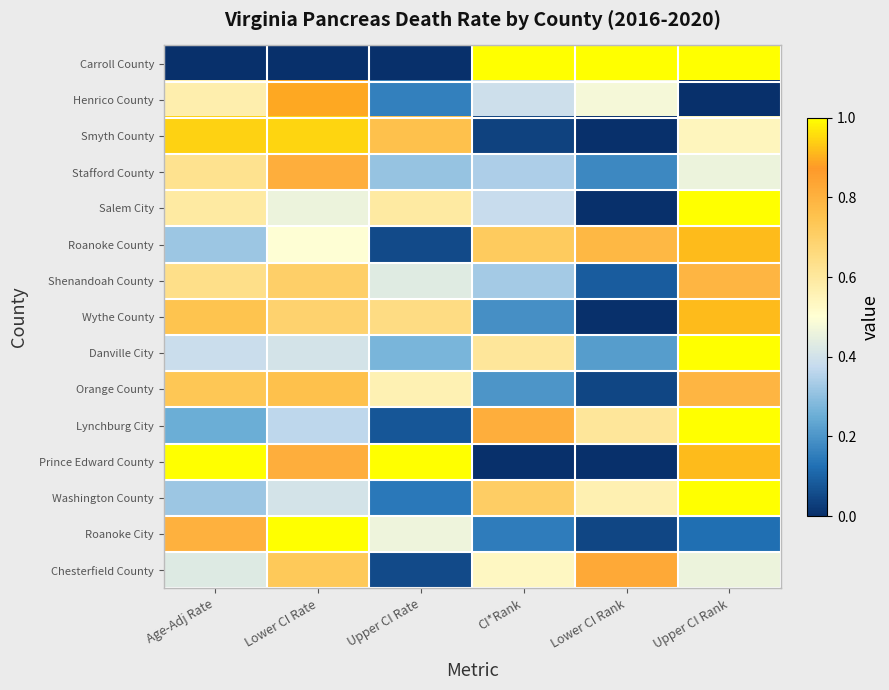

At Upper CI Rank, list the series in order from smallest to largest.

Henrico County, Roanoke City, Stafford County, Chesterfield County, Smyth County, Shenandoah County, Orange County, Roanoke County, Wythe County, Prince Edward County, Carroll County, Salem City, Danville City, Lynchburg City, Washington County